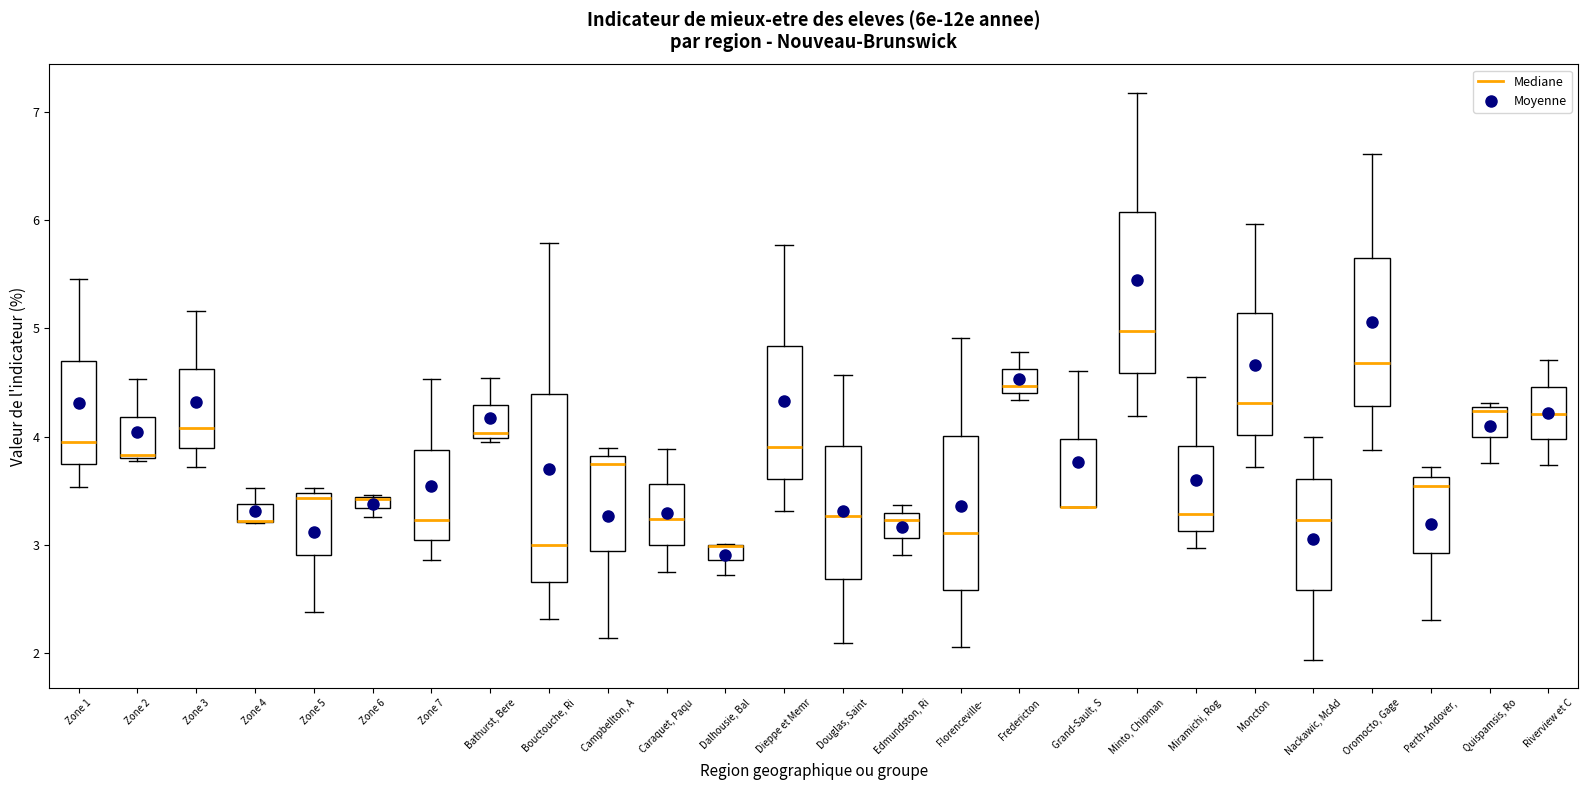

Where does the median line of the box for Zone 3 sit on the y-axis? The values are not printed on the chart, so give them approximately, as read against the axis.

4.1